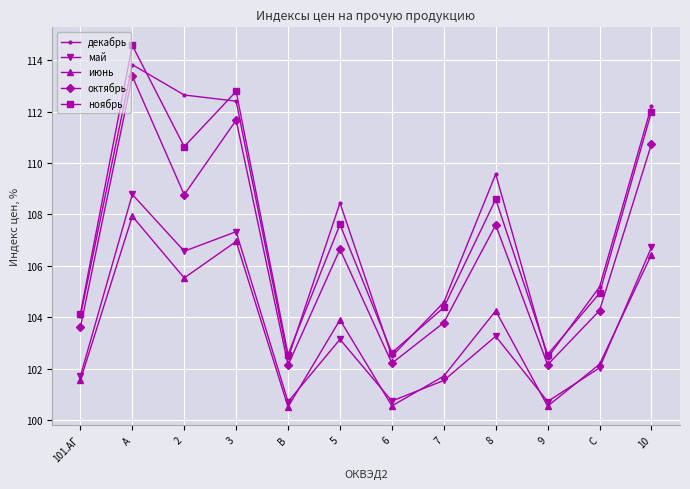

Which series changed the most between C and 10?

ноябрь